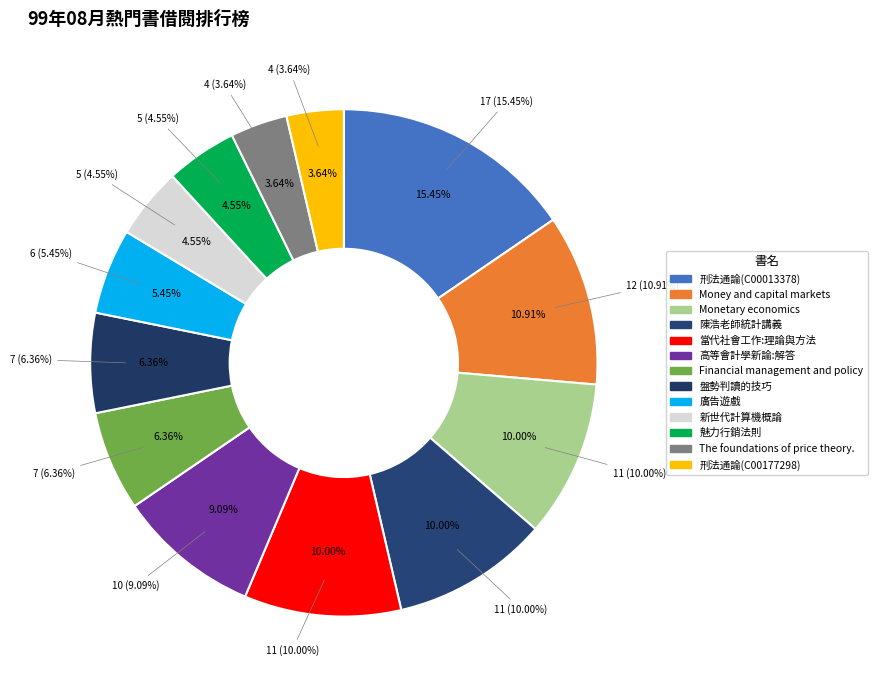

The 盤勢判讀的技巧 slice represents 6% of the pie. True or false?

True